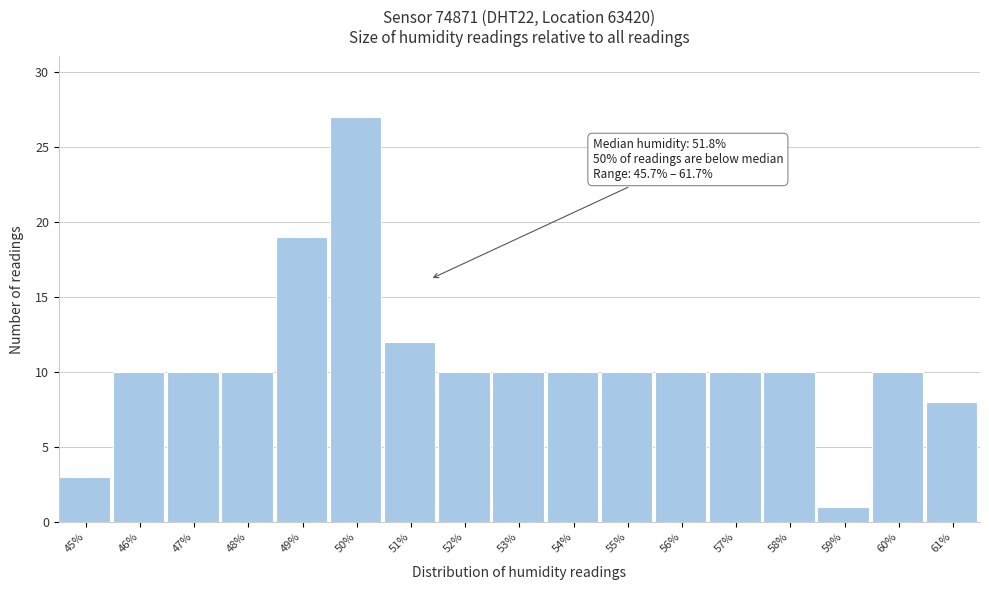

Reading left to right, extract all data points from this chart.

45%=3	46%=10	47%=10	48%=10	49%=19	50%=27	51%=12	52%=10	53%=10	54%=10	55%=10	56%=10	57%=10	58%=10	59%=1	60%=10	61%=8